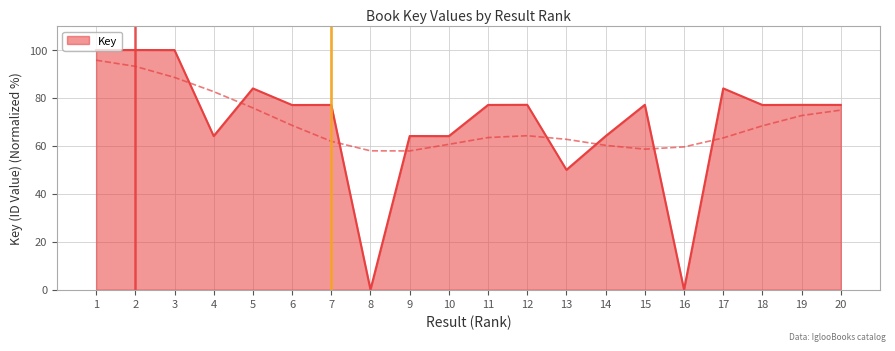

The chart shows a value of 77.1 at 20. True or false?

True